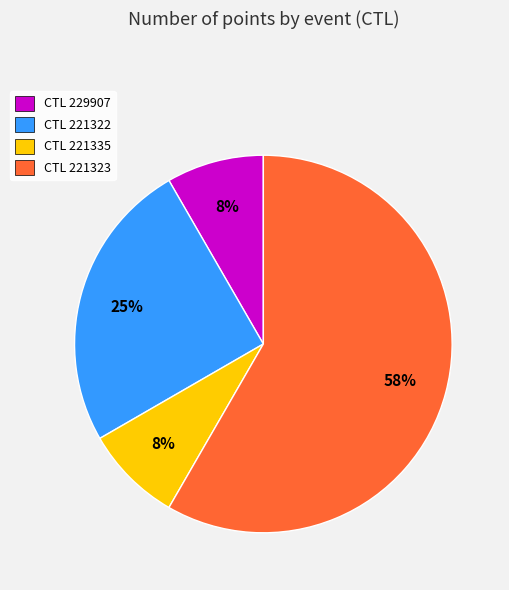

The CTL 221335 slice represents 14% of the pie. True or false?

False